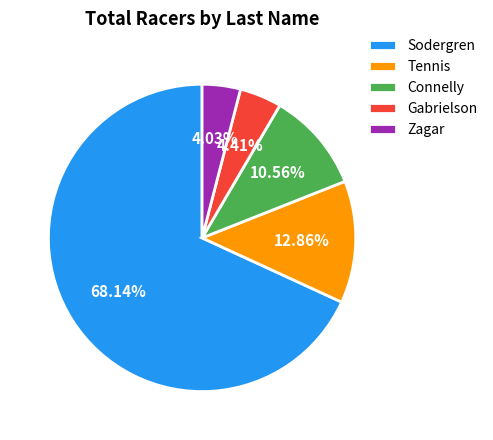

How many segments does this pie chart have?

5